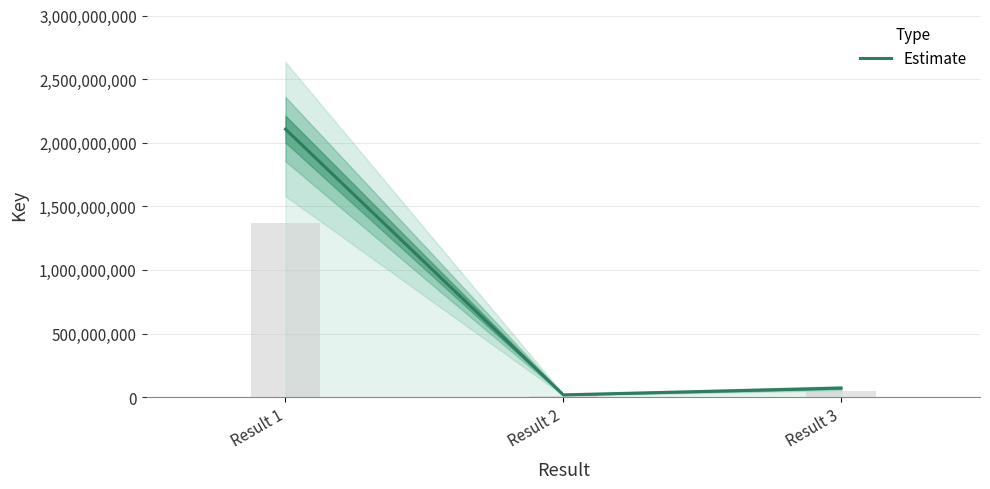

Are the bars grouped side by side (vs. stacked)?

No